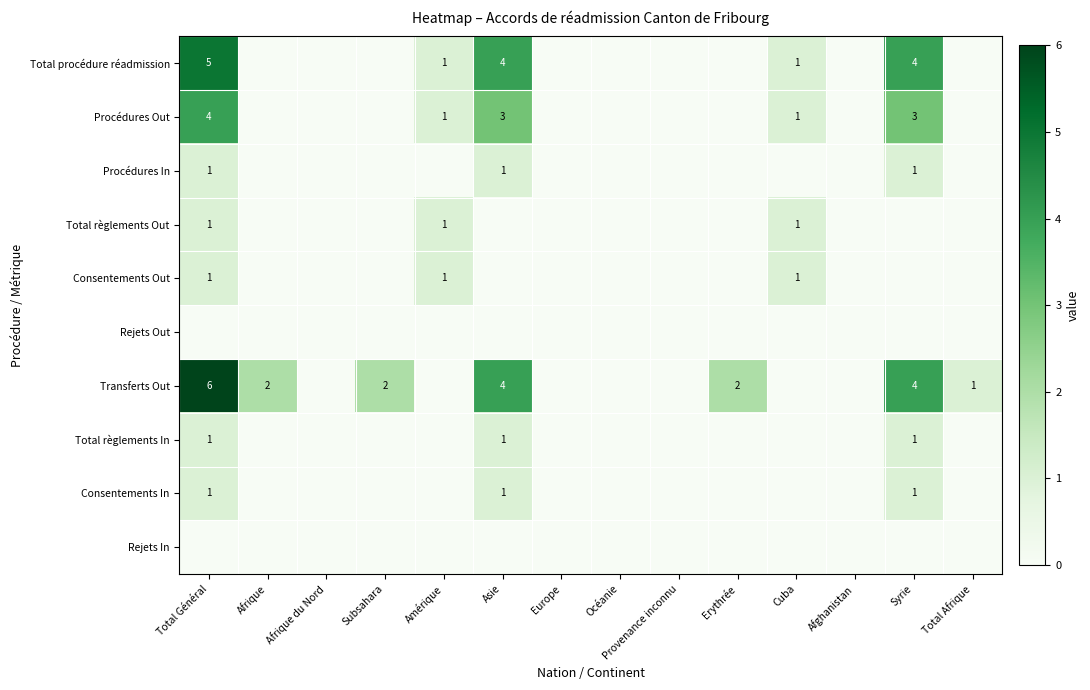

The Total règlements In series shows 1 at Total Général. True or false?

True